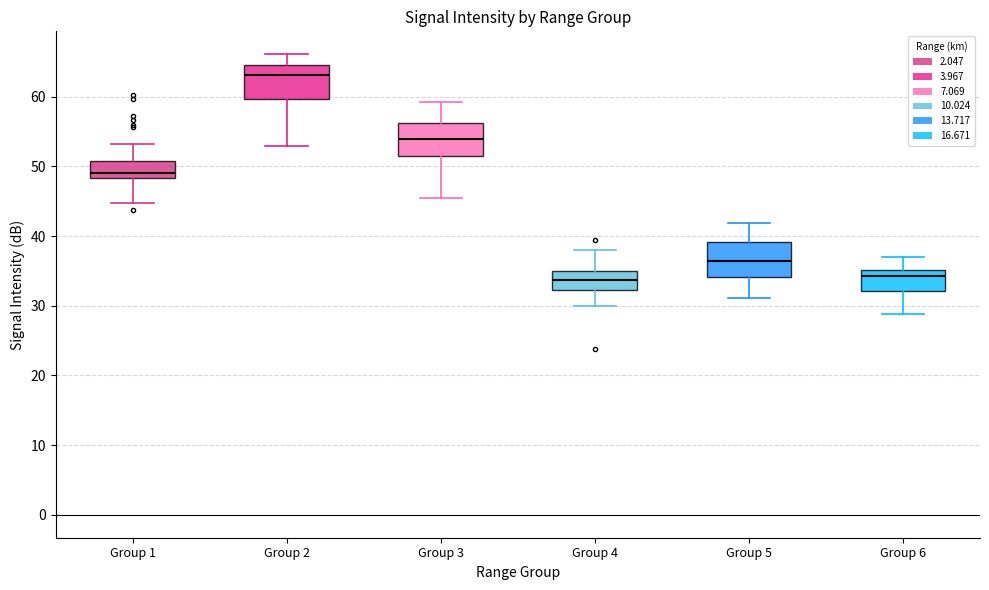

Reading left to right, transcribe this box plot: for each box, give where its median line is, the range the box spans, and where its two whiskers end, as read against the y-axis. The values are not printed on the chart, so give them approximately, as read against the axis.

Group 1: median 49, box 48 to 51, whiskers 45 to 53
Group 2: median 63, box 60 to 65, whiskers 53 to 66
Group 3: median 54, box 51 to 56, whiskers 46 to 59
Group 4: median 34, box 32 to 35, whiskers 30 to 38
Group 5: median 37, box 34 to 39, whiskers 31 to 42
Group 6: median 34, box 32 to 35, whiskers 29 to 37